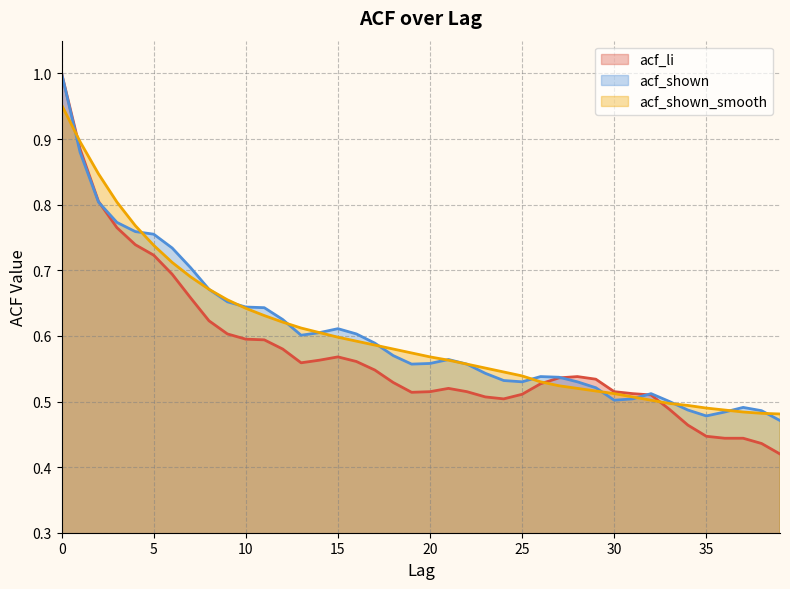

Is the value of acf_li at 23 greater than the value of acf_shown_smooth at 26?

No